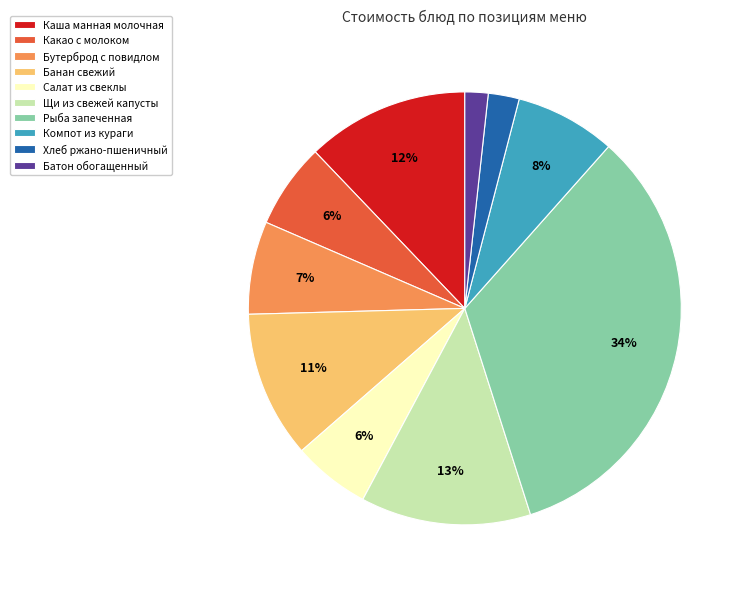

Do Салат из свеклы and Какао с молоком together represent more than half of the pie?

No